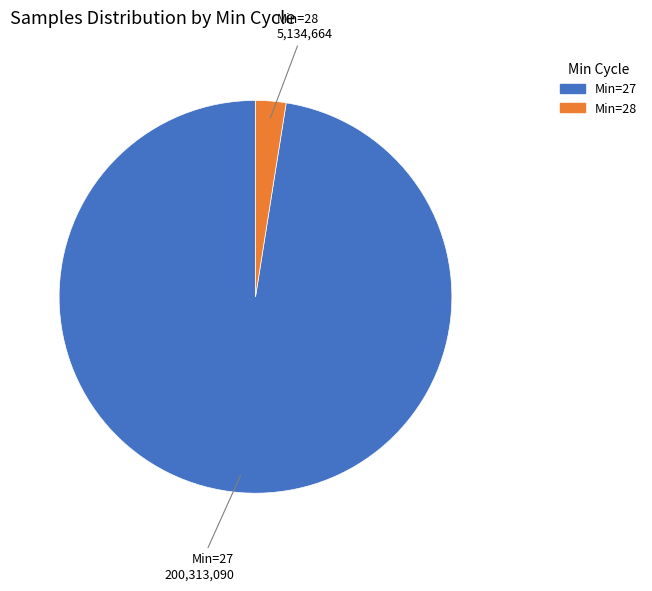

Between Min=27 and Min=28, which is larger?

Min=27